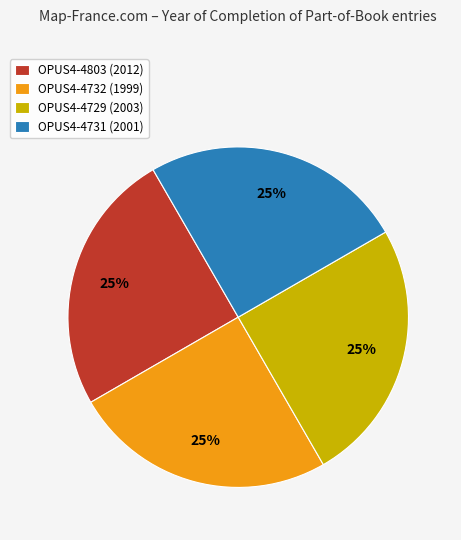

To the nearest percent, what is the combined percentage of OPUS4-4732 (1999) and OPUS4-4803 (2012)?

50%